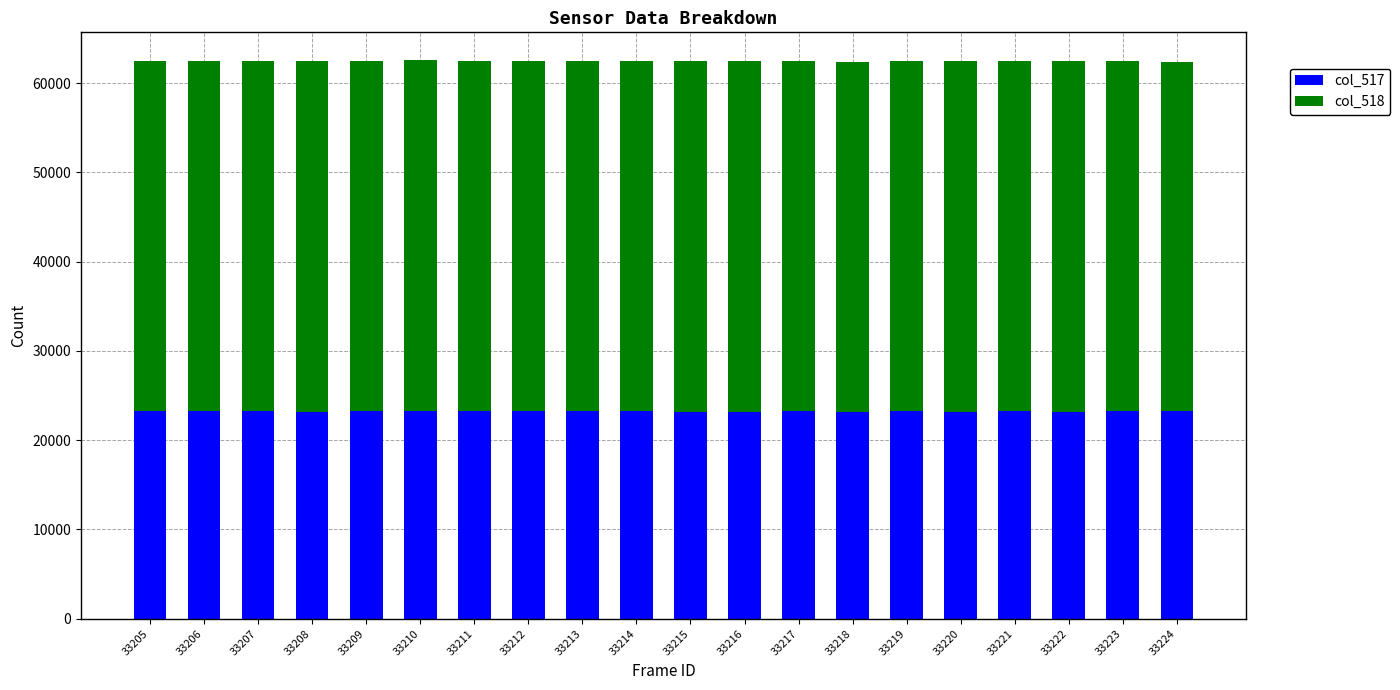

The value of col_517 at 33219 is 5223. True or false?

False